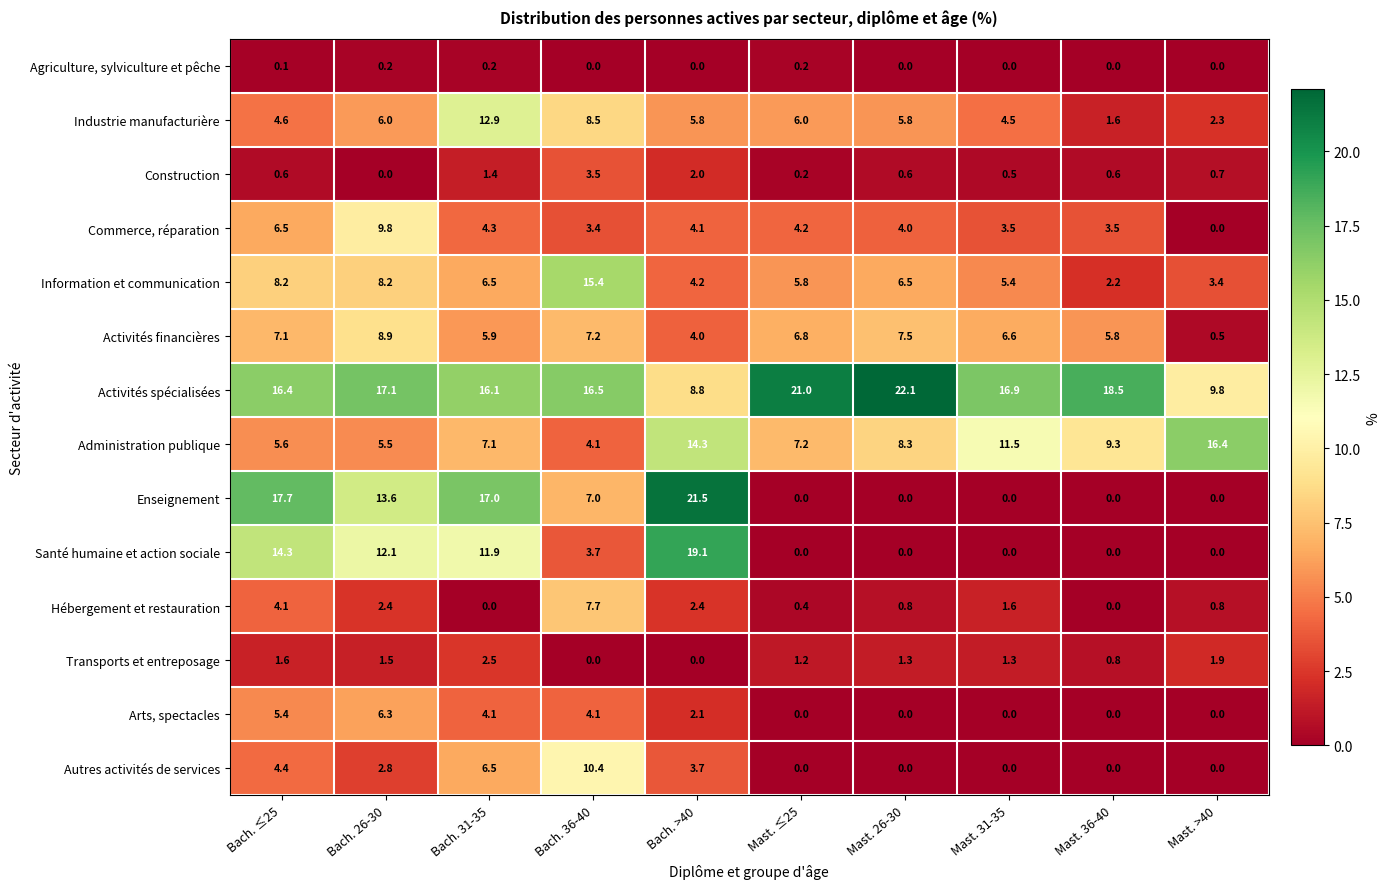

Count the number of categories in the chart.

10